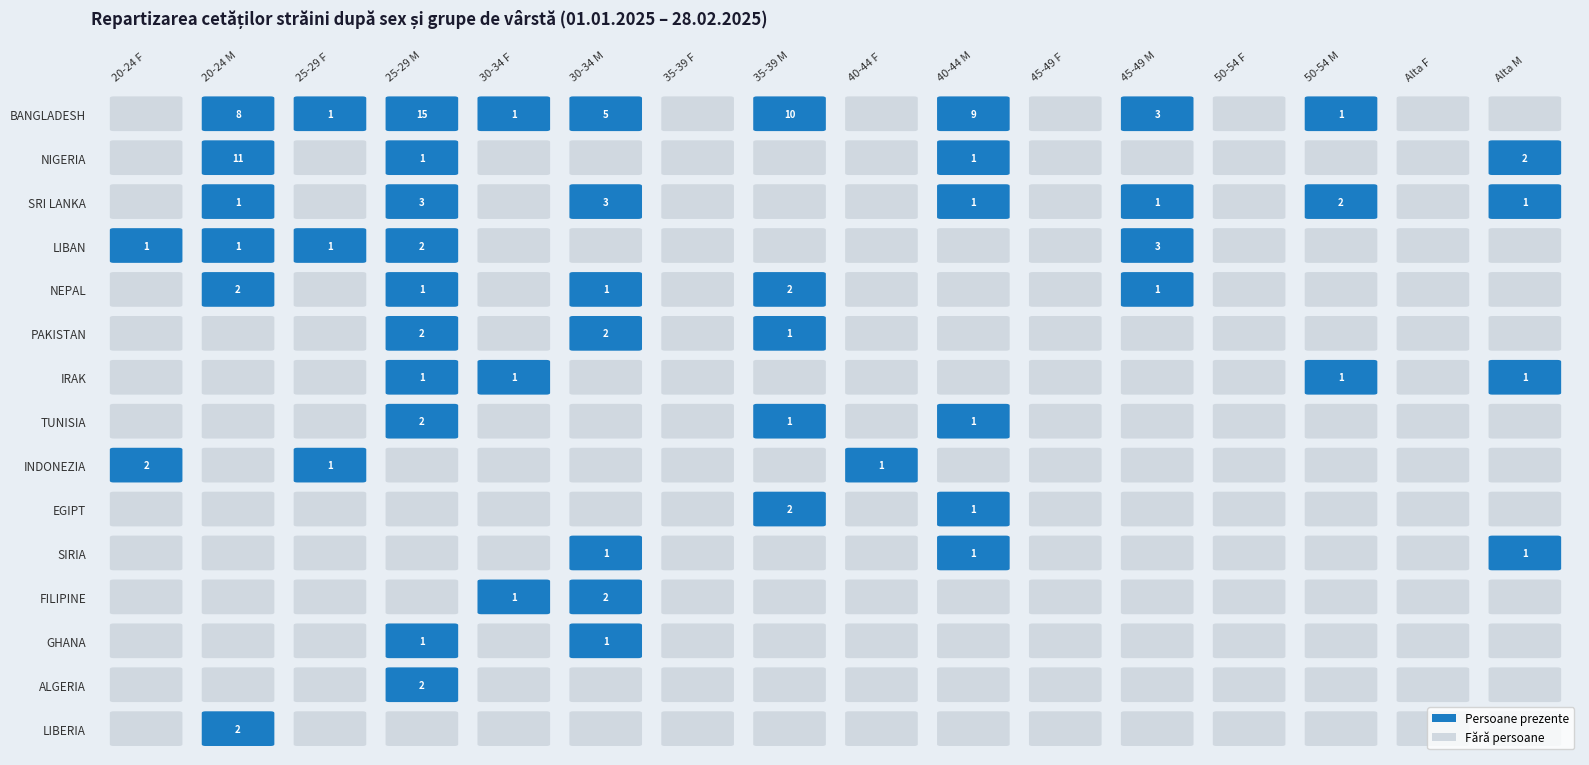

What is the difference between the maximum and minimum values in the SRI LANKA series?

3